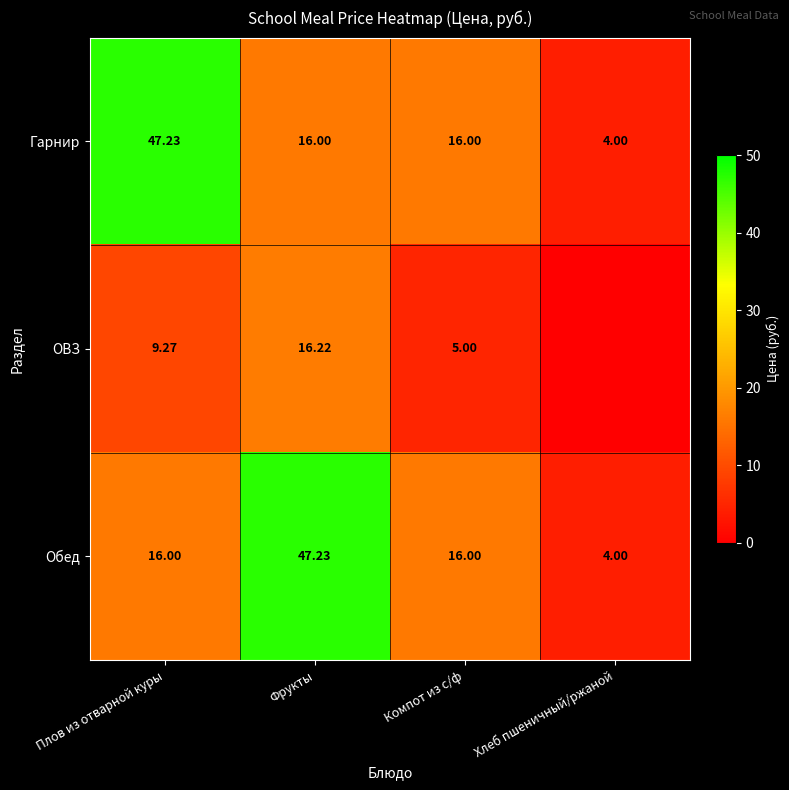

At which label does Гарнир first exceed 16?

Плов из отварной куры